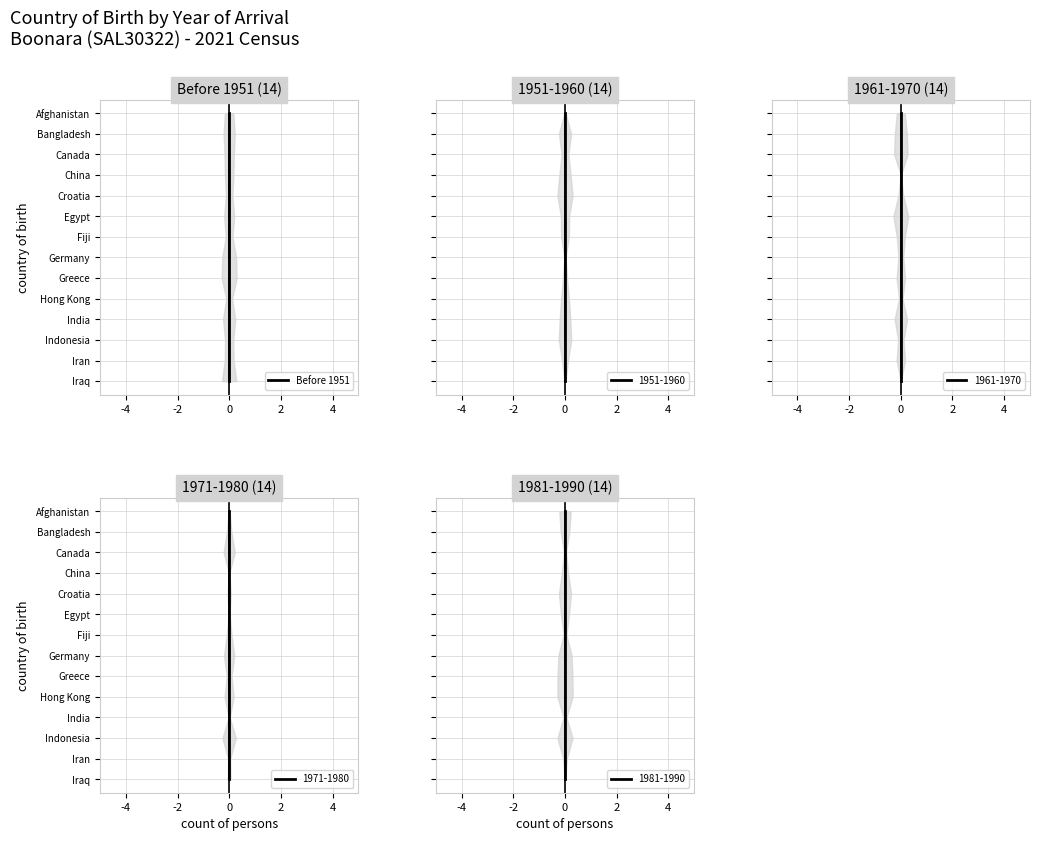

What is the ratio of the value at 12 to the value at 13?

0.9